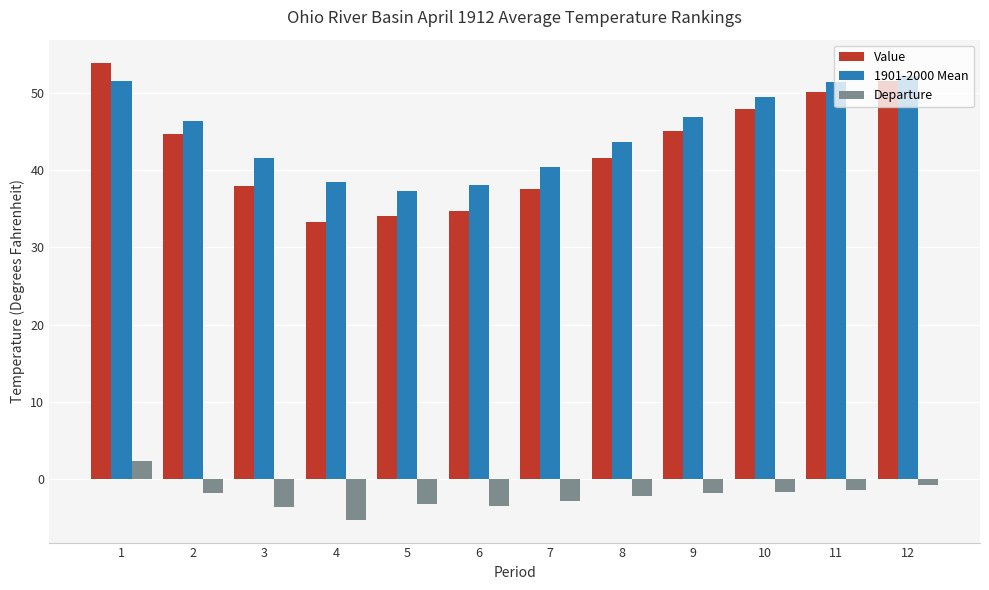

Is it true that 1901-2000 Mean equals 46.8 at 9?

True